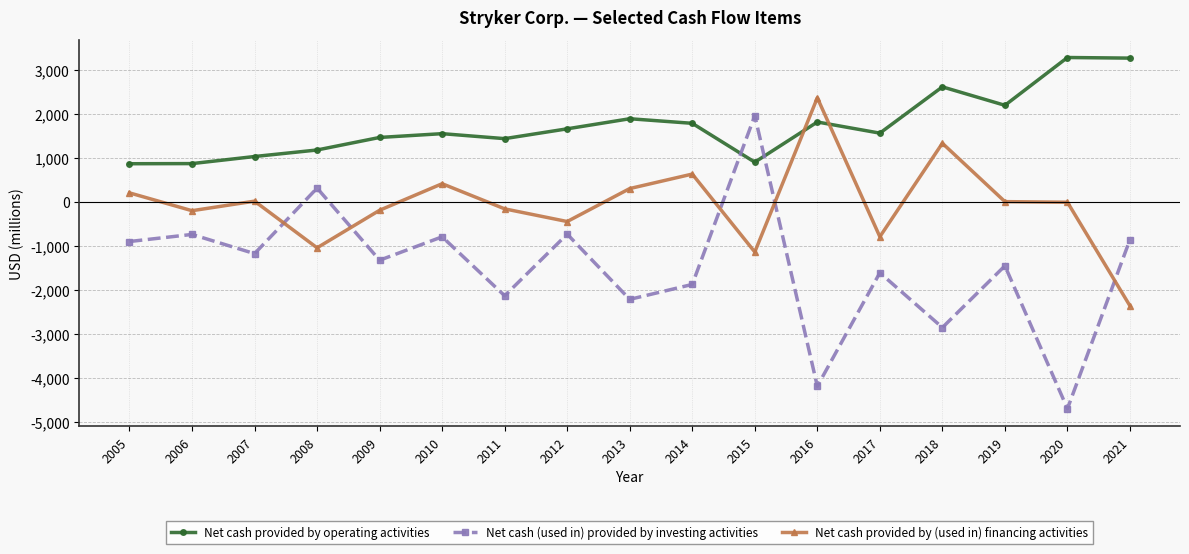

The Net cash provided by operating activities series shows 404 at 2017. True or false?

False